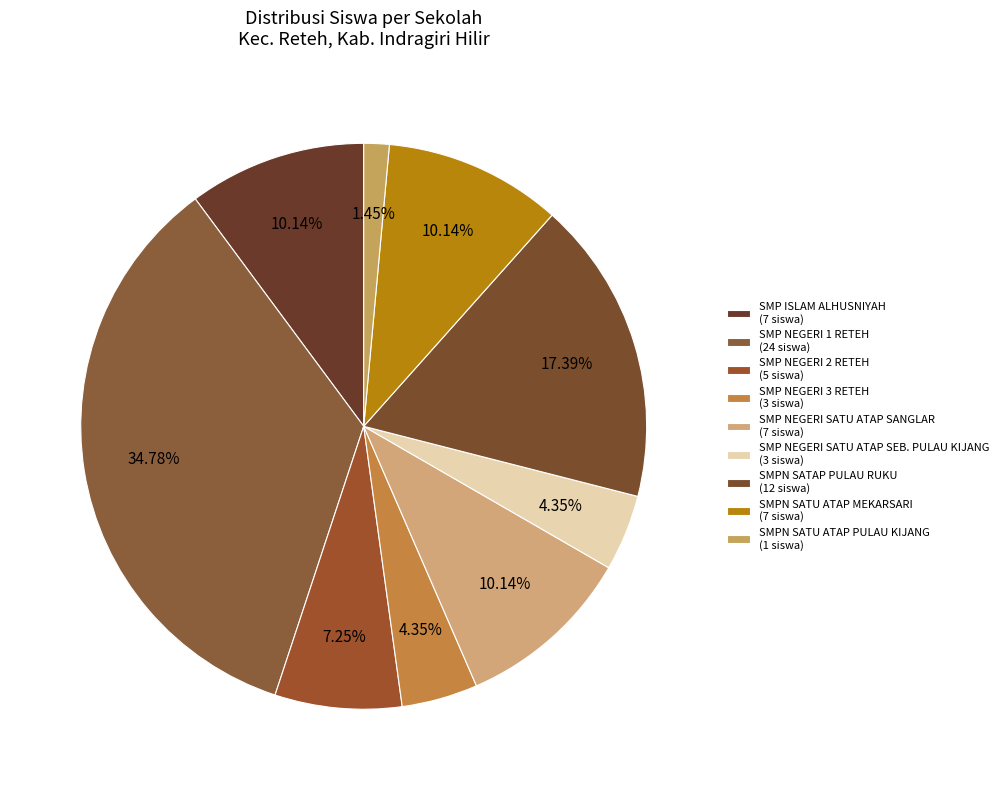

Does SMP ISLAM ALHUSNIYAH account for over 50% of the chart?

No